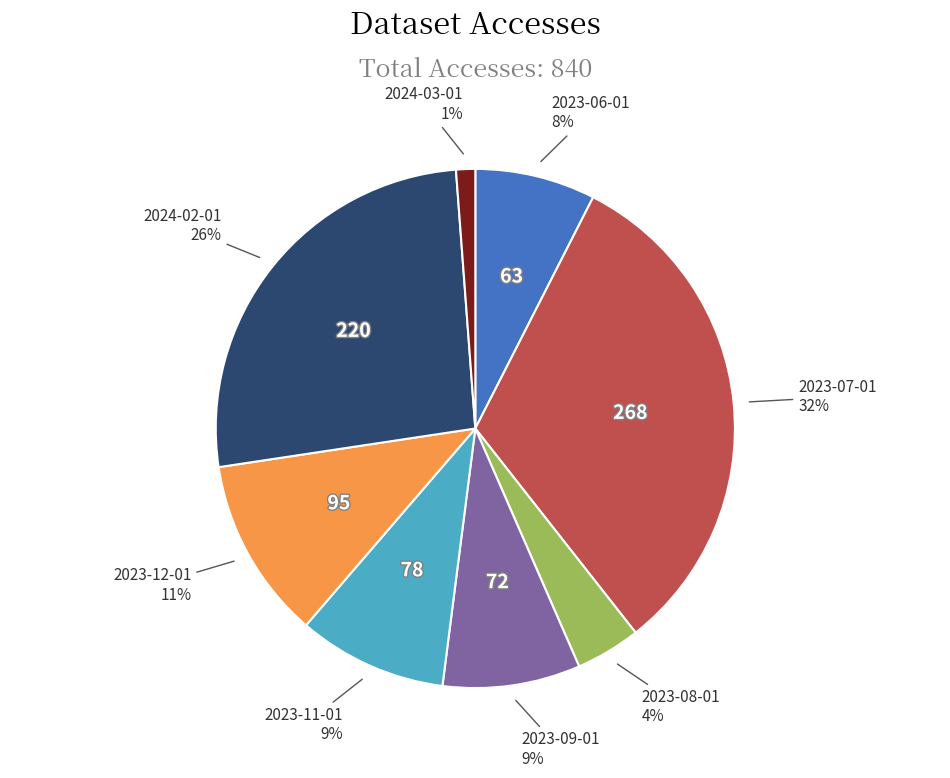

How many slices are in this pie chart?

8